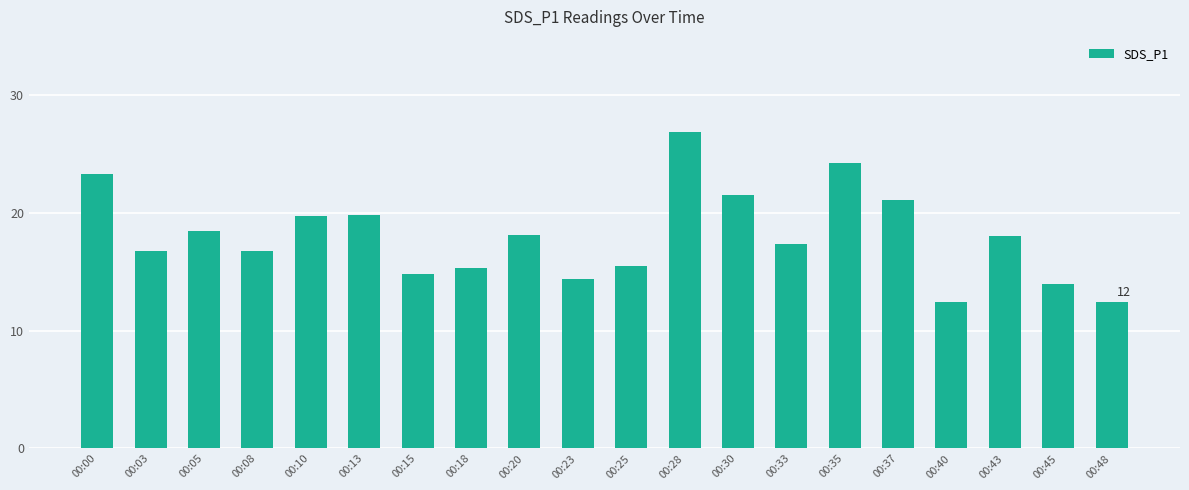

What value does the data have at 00:03?

16.8